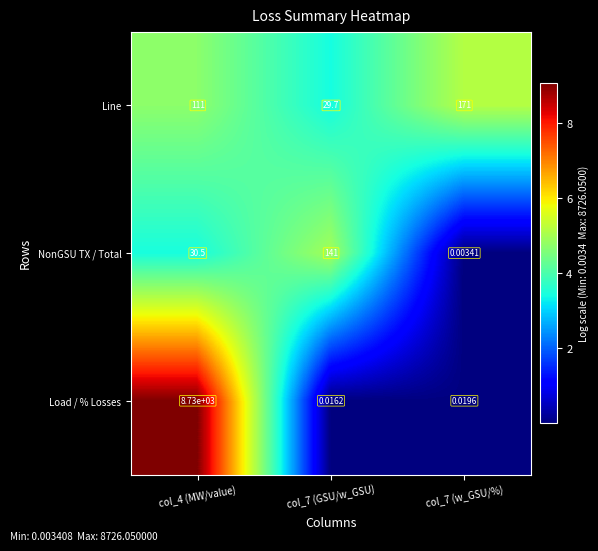

Which series changed the most between col_4 (MW/value) and col_7 (w_GSU/%)?

Load / % Losses